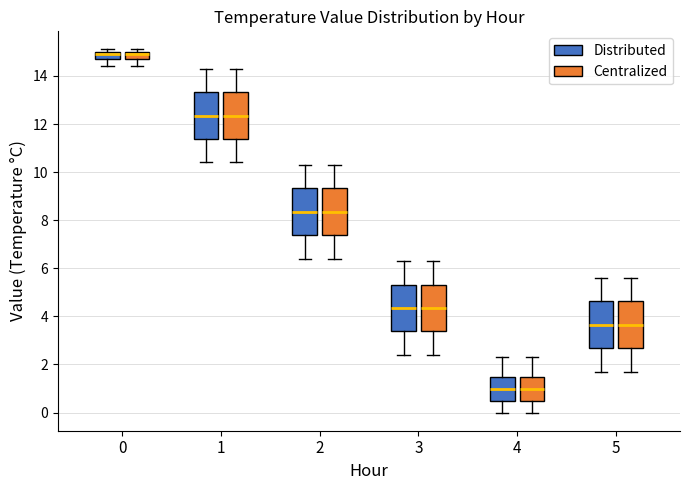

Reading left to right, read every box against the y-axis: the position of its median line, the range the box covers, and the ends of its whiskers. The values are not printed on the chart, so give them approximately, as read against the axis.

0 (Distributed): median 15.0 (just below the box's upper edge), box 14.8 to 15.0, whiskers 14.4 to 15.2
0 (Centralized): median 15.0 (just below the box's upper edge), box 14.8 to 15.0, whiskers 14.4 to 15.2
1 (Distributed): median 12.4, box 11.4 to 13.4, whiskers 10.4 to 14.4
1 (Centralized): median 12.4, box 11.4 to 13.4, whiskers 10.4 to 14.4
2 (Distributed): median 8.4, box 7.4 to 9.4, whiskers 6.4 to 10.4
2 (Centralized): median 8.4, box 7.4 to 9.4, whiskers 6.4 to 10.4
3 (Distributed): median 4.4, box 3.4 to 5.4, whiskers 2.4 to 6.4
3 (Centralized): median 4.4, box 3.4 to 5.4, whiskers 2.4 to 6.4
4 (Distributed): median 1.0, box 0.6 to 1.6, whiskers 0.0 to 2.4
4 (Centralized): median 1.0, box 0.6 to 1.6, whiskers 0.0 to 2.4
5 (Distributed): median 3.6, box 2.6 to 4.6, whiskers 1.8 to 5.6
5 (Centralized): median 3.6, box 2.6 to 4.6, whiskers 1.8 to 5.6